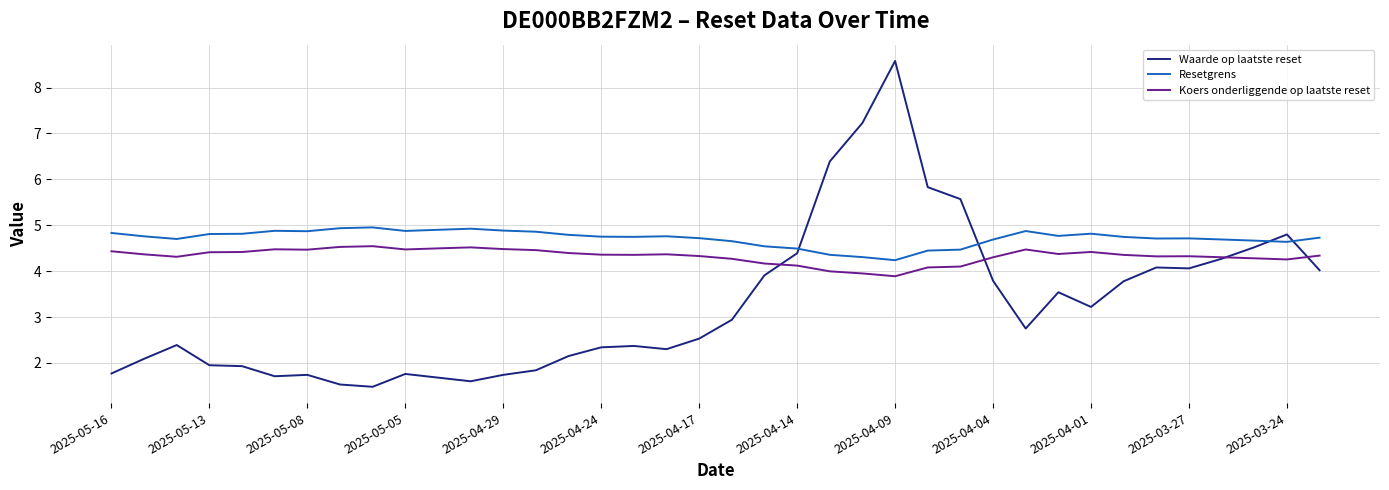

Rank the series by their maximum value, from lowest to highest.

Koers onderliggende op laatste reset, Resetgrens, Waarde op laatste reset